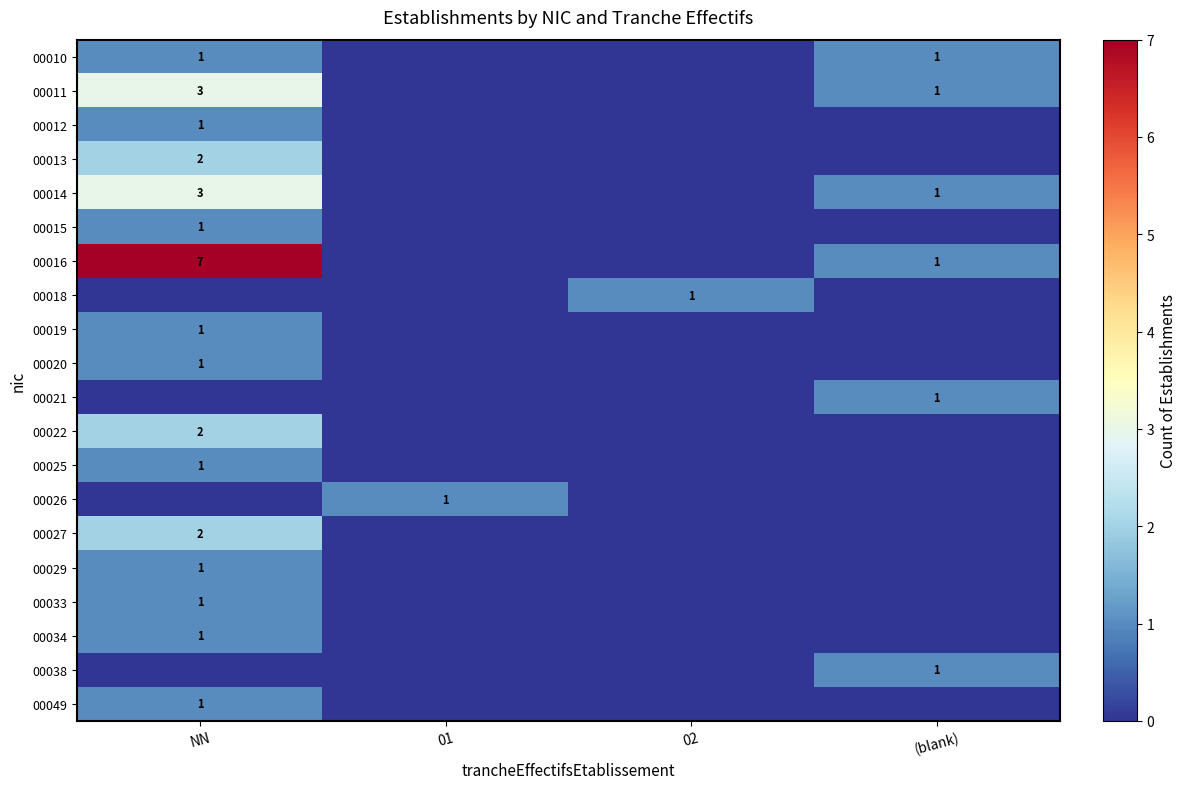

What is the total value across all series at 01?

1